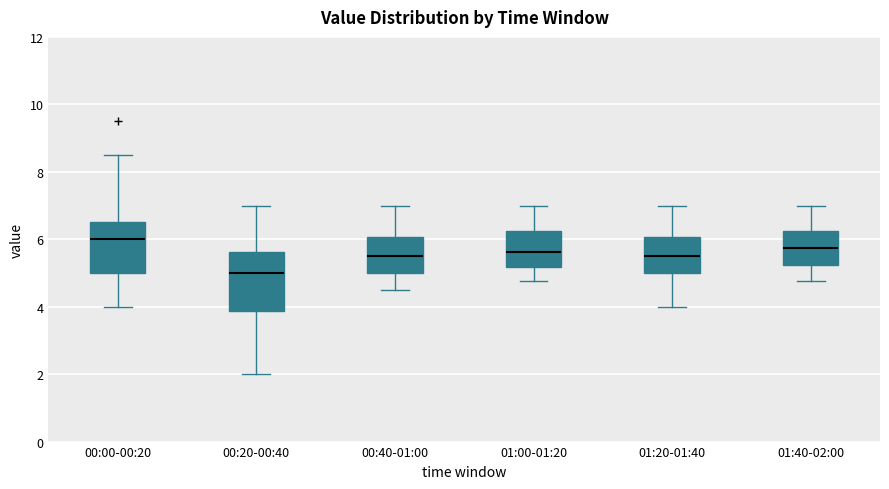

Which box has the lowest median line?

00:20-00:40